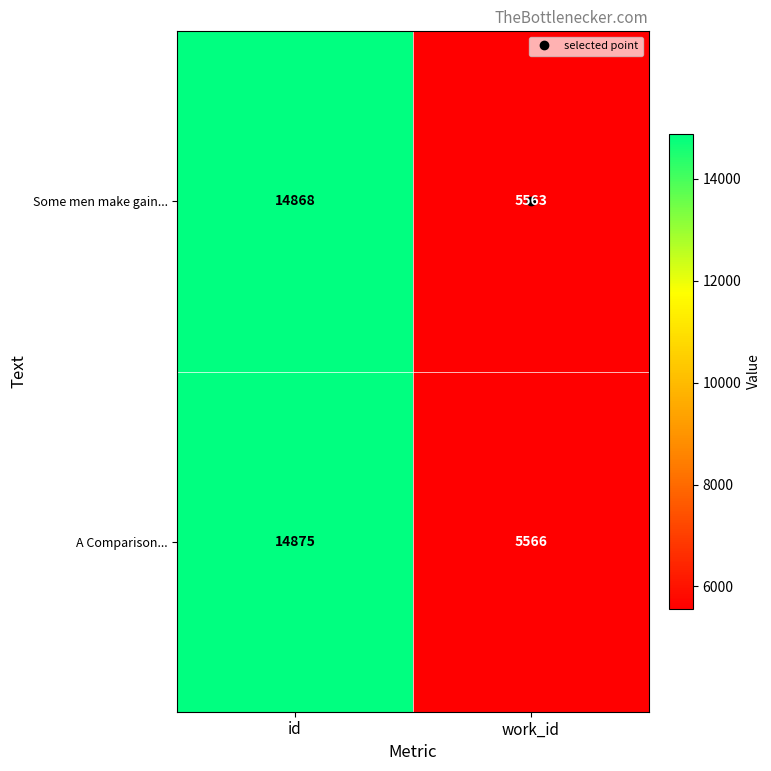

The A Comparison... series shows 5566 at work_id. True or false?

True